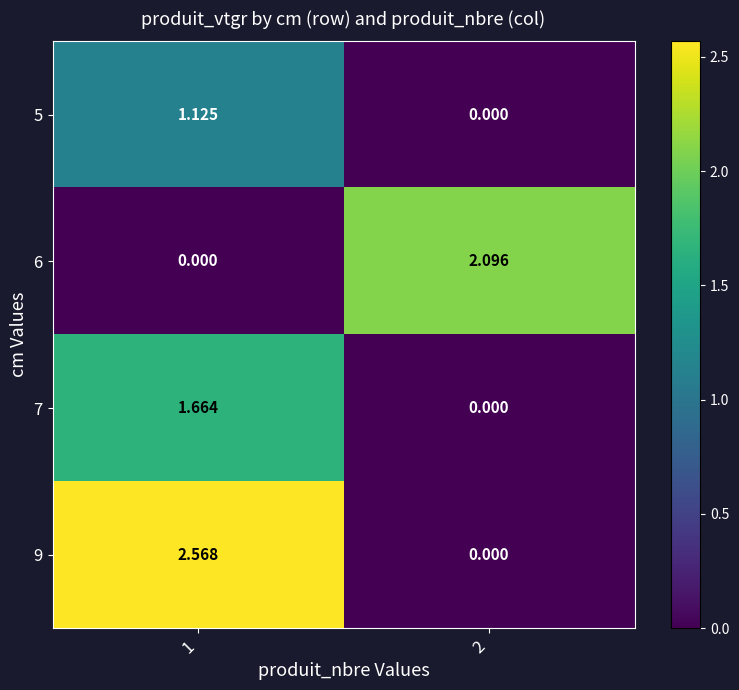

How many data points does each series have?

2